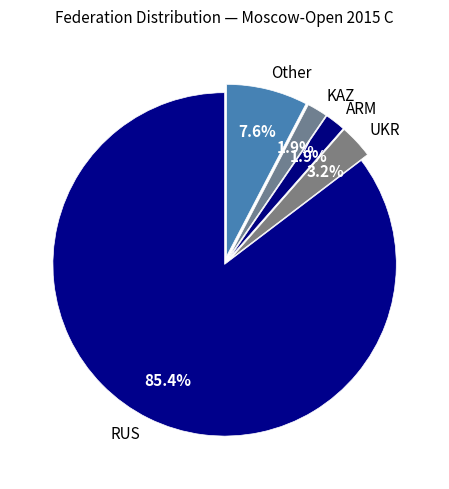

Count the number of slices in the pie.

5